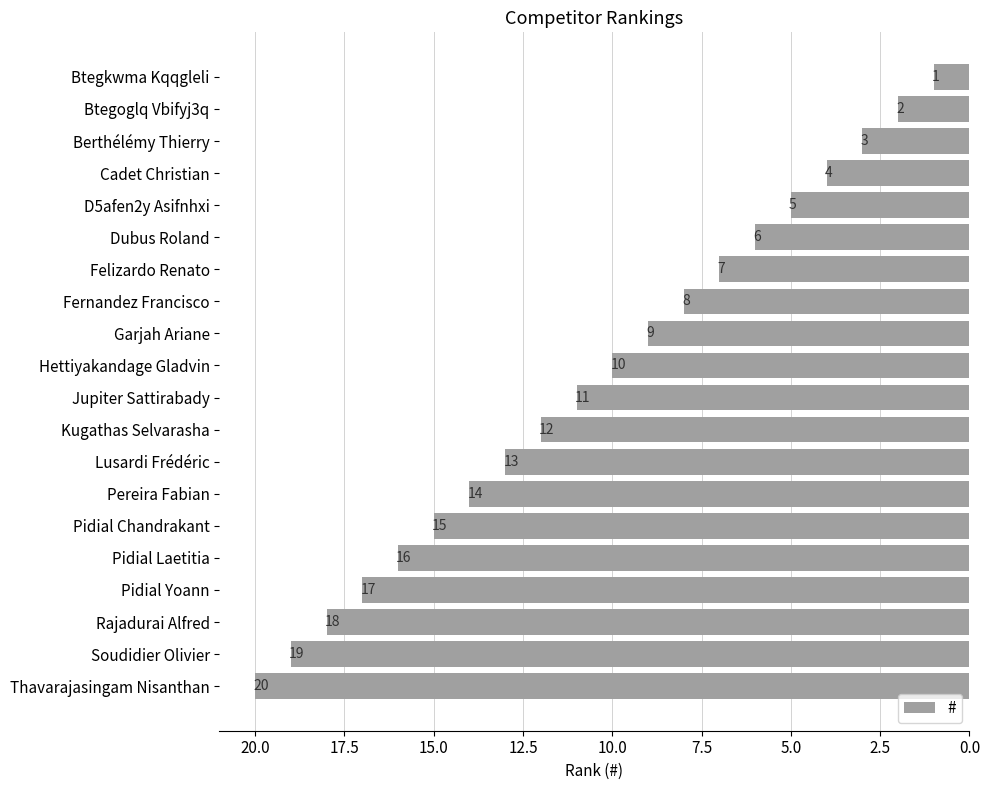

What is the label of the 7th bar from the bottom?

Pereira Fabian